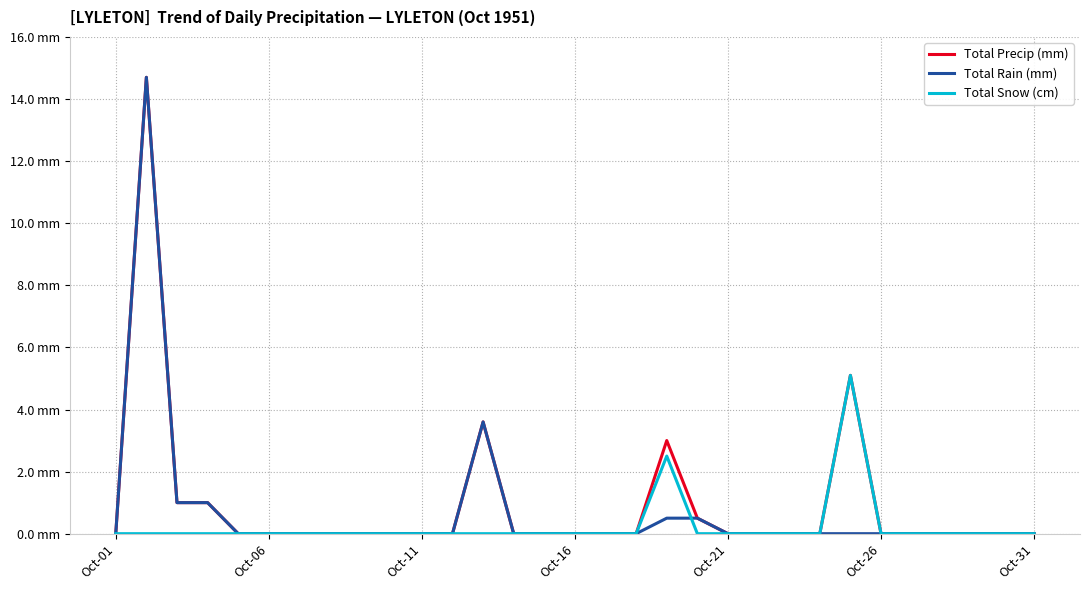

Which series has the largest range (max minus min)?

Total Precip (mm)